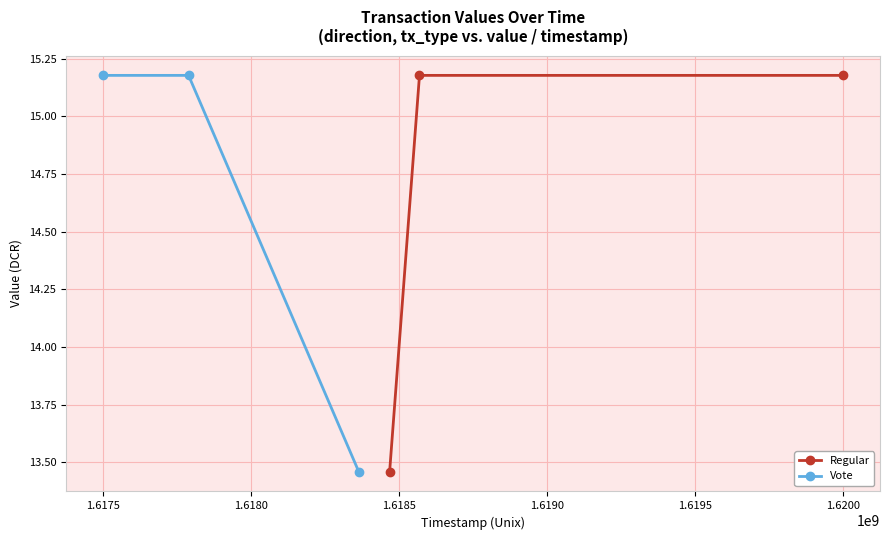

Rank the series by their maximum value, from lowest to highest.

Regular, Vote